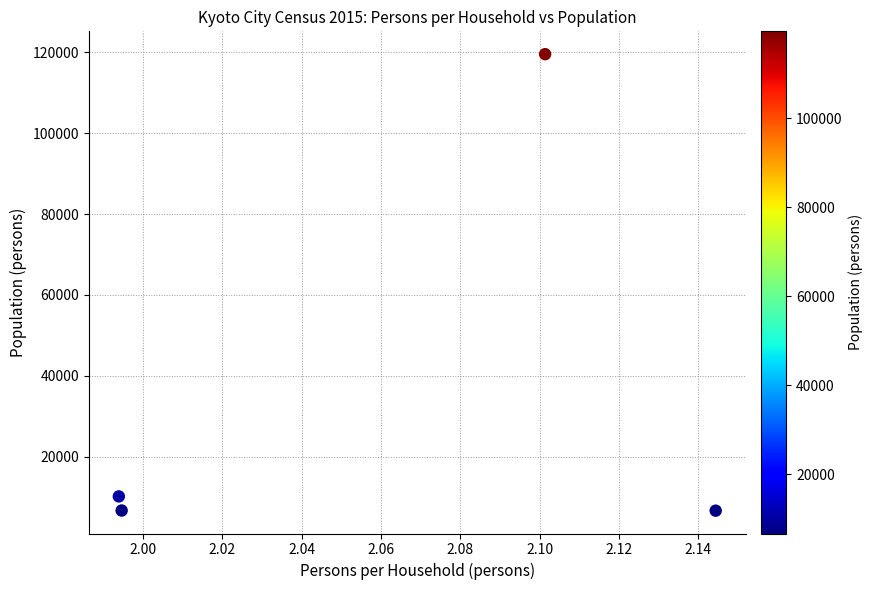

What is the range of Y values (max minus min)?

112883